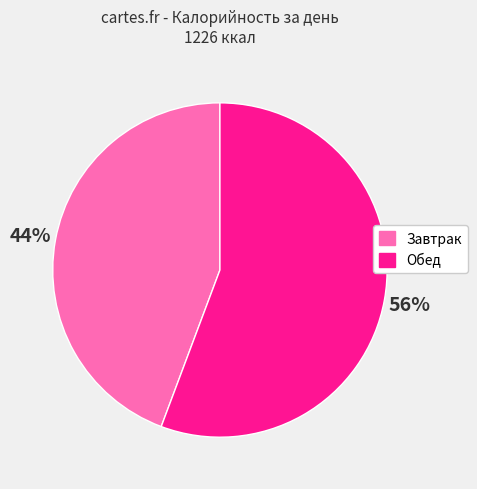

Count the number of slices in the pie.

2